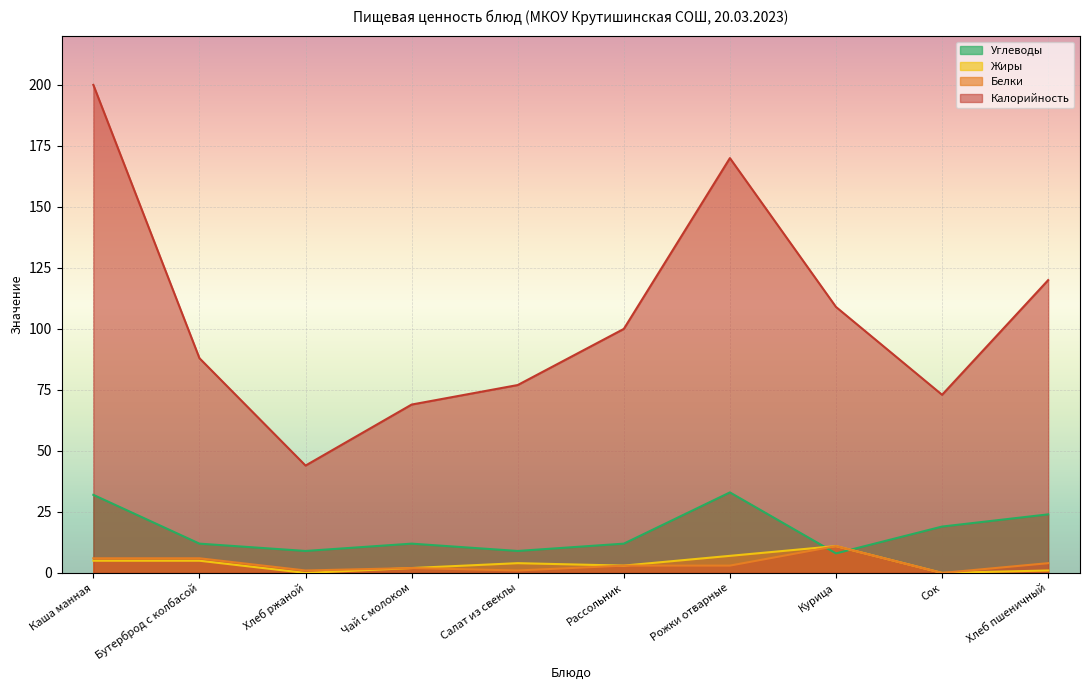

What is the minimum value for Калорийность?

44